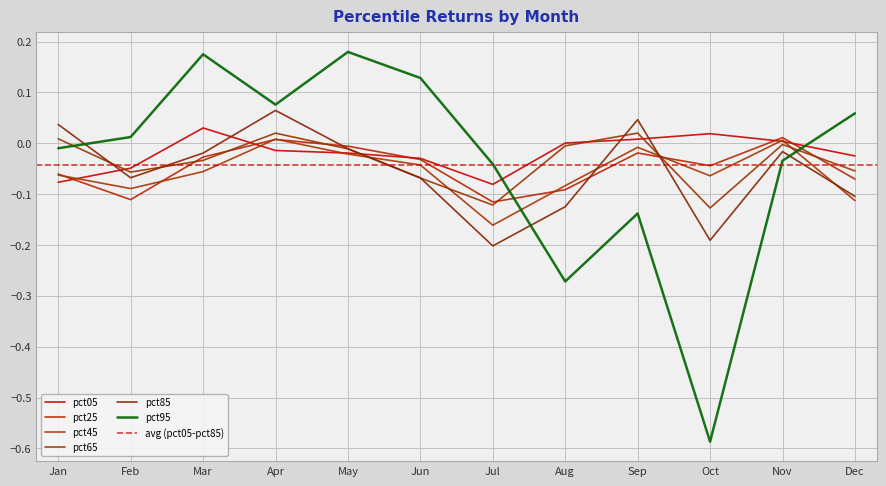

How many values in the pct95 series are below 0?

6